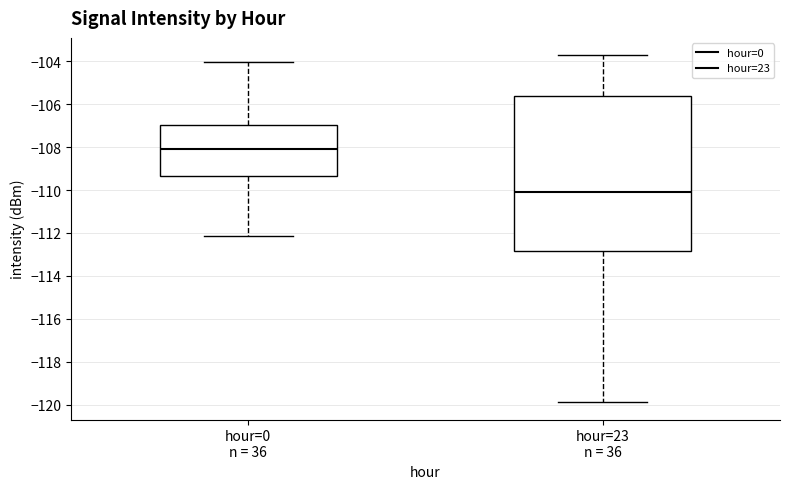

Reading left to right, transcribe this box plot: for each box, give where its median line is, the range the box spans, and where its two whiskers end, as read against the y-axis. The values are not printed on the chart, so give them approximately, as read against the axis.

hour=0 n = 36: median -108.0, box -109.4 to -107.0, whiskers -112.2 to -104.0
hour=23 n = 36: median -110.0, box -112.8 to -105.6, whiskers -119.8 to -103.8